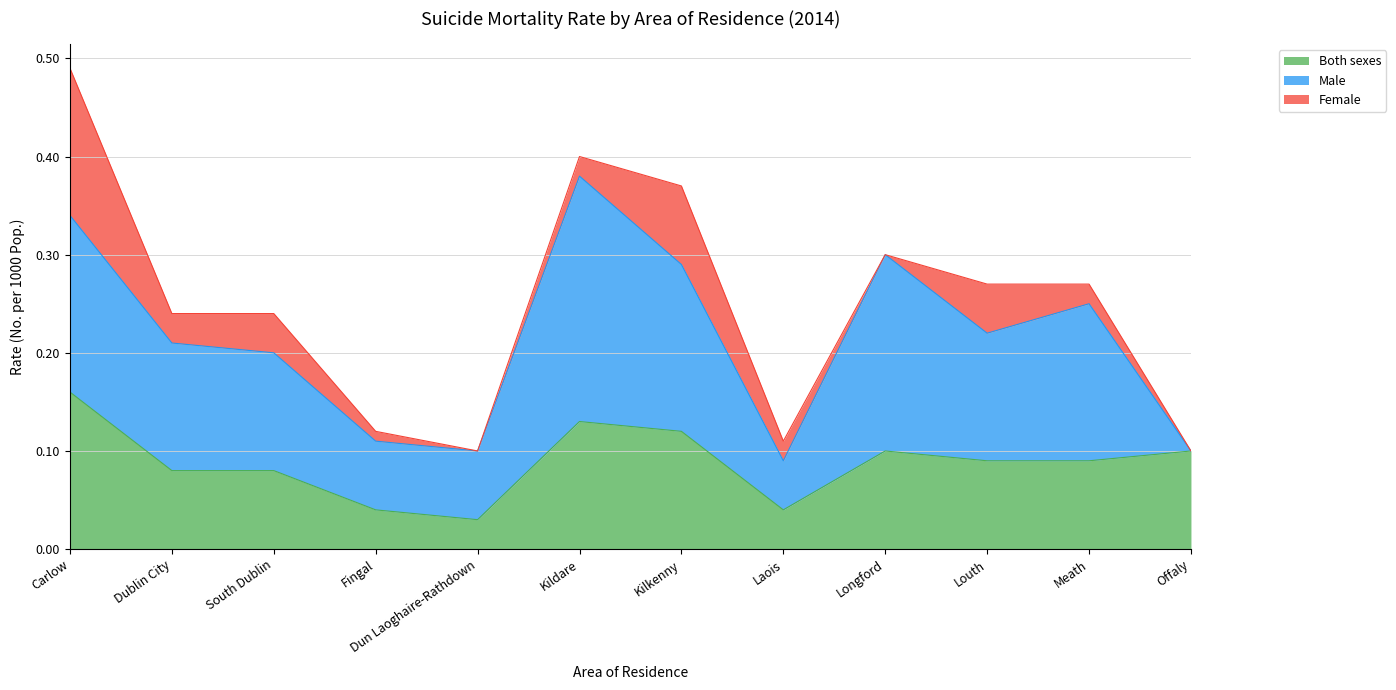

At which category is the sum across all series the highest?

Carlow